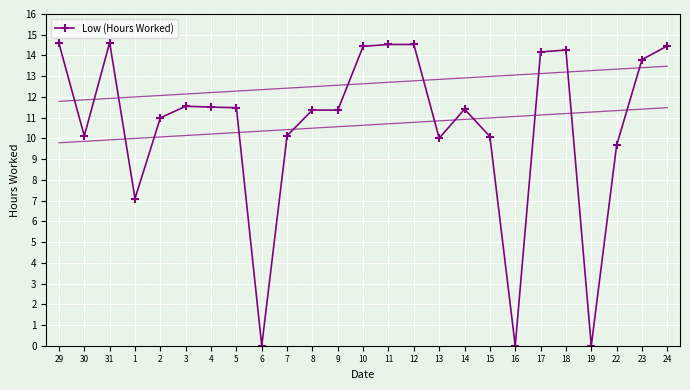

What is the ratio of the value at 17 to the value at 9?

1.2